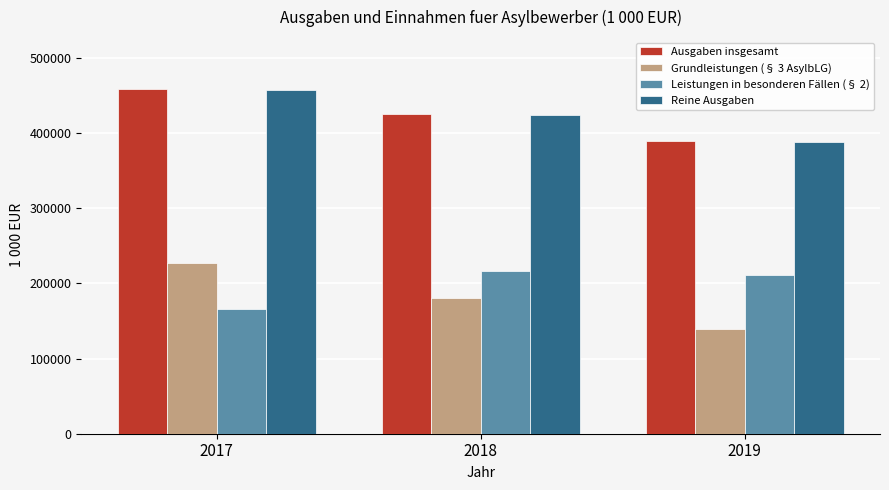

Which series has the largest range (max minus min)?

Grundleistungen (§ 3 AsylbLG)